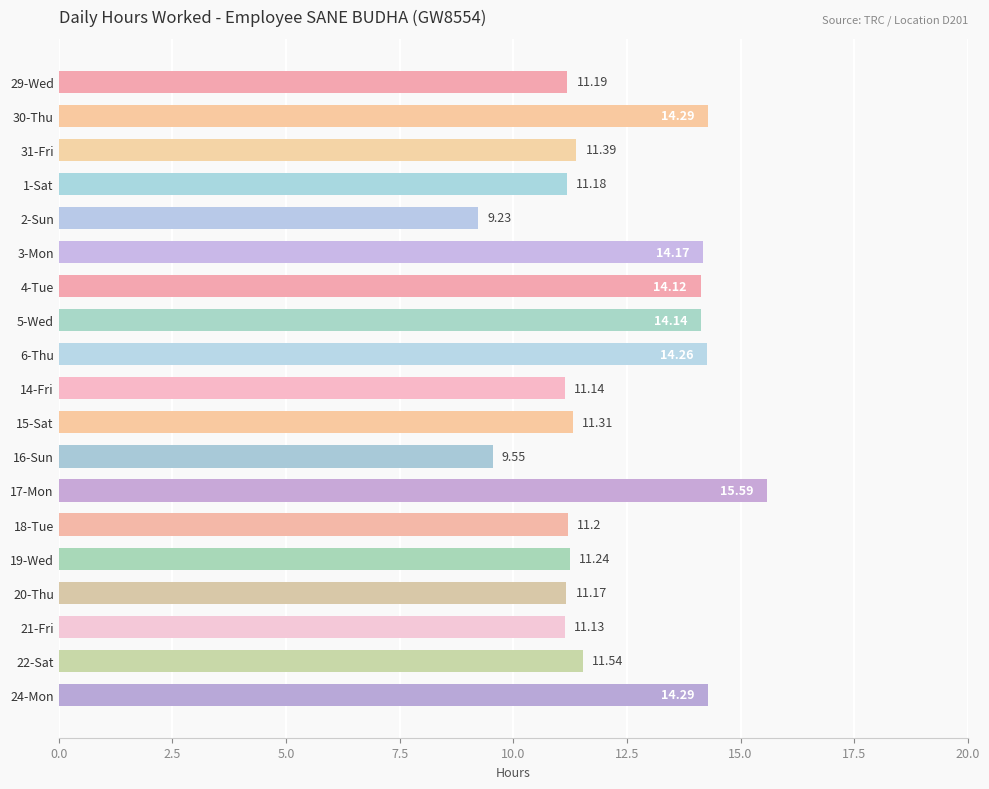

What is the difference between the values at 30-Thu and 31-Fri?

2.9